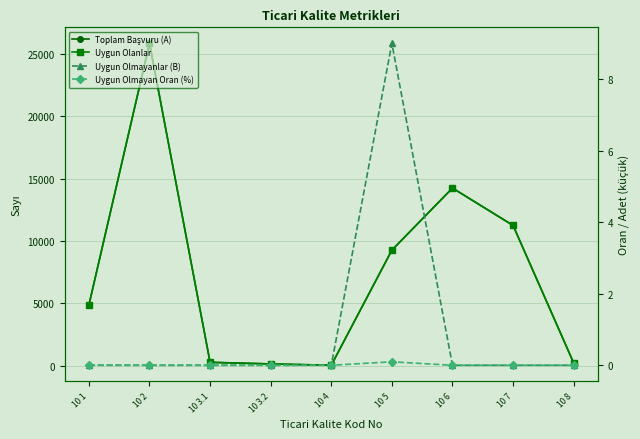

Reading left to right, transcribe all the data shown in this chart.

Toplam Başvuru (A): 10 1=4872.0	10 2=25833.0	10 3.1=286.0	10 3.2=156.0	10 4=50.0	10 5=9277.0	10 6=14246.0	10 7=11252.0	10 8=236.0
Uygun Olanlar: 10 1=4872.0	10 2=25833.0	10 3.1=286.0	10 3.2=156.0	10 4=50.0	10 5=9268.0	10 6=14246.0	10 7=11252.0	10 8=236.0
Uygun Olmayanlar (B): 10 1=0.0	10 2=0.0	10 3.1=0.0	10 3.2=0.0	10 4=0.0	10 5=9.0	10 6=0.0	10 7=0.0	10 8=0.0
Uygun Olmayan Oran (%): 10 1=0.0	10 2=0.0	10 3.1=0.0	10 3.2=0.0	10 4=0.0	10 5=0.1	10 6=0.0	10 7=0.0	10 8=0.0